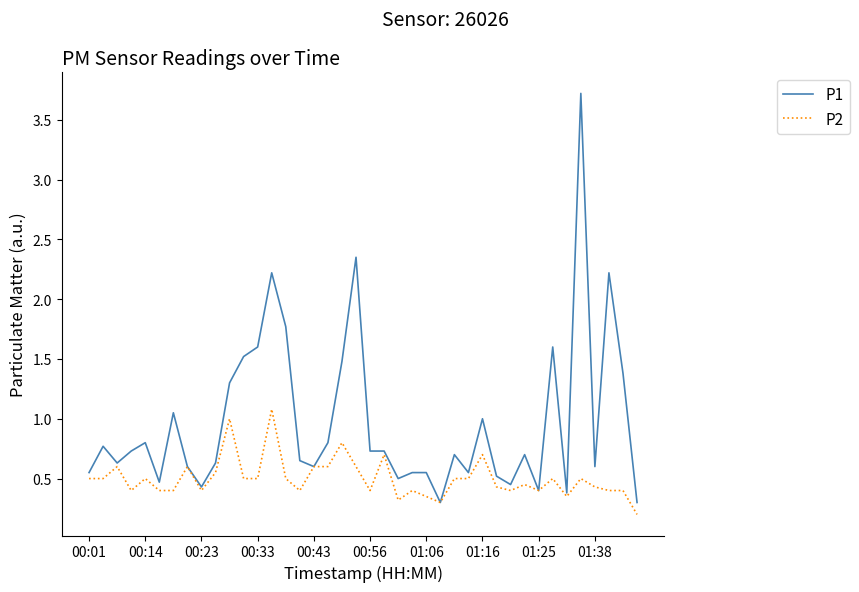

What is the maximum value for P1?

3.7